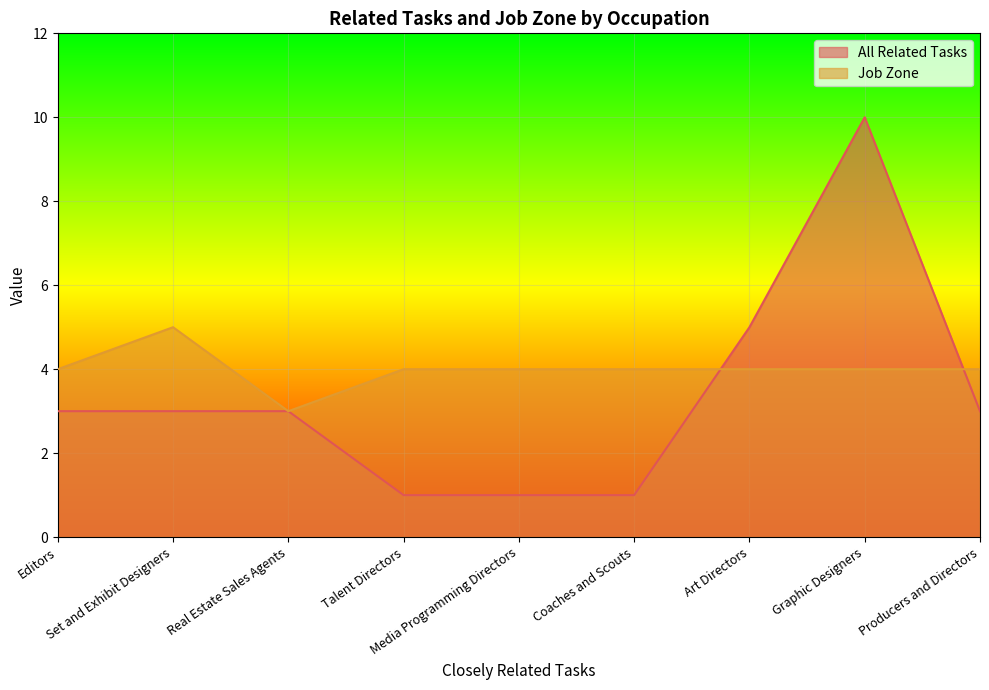

Count the number of categories in the chart.

9